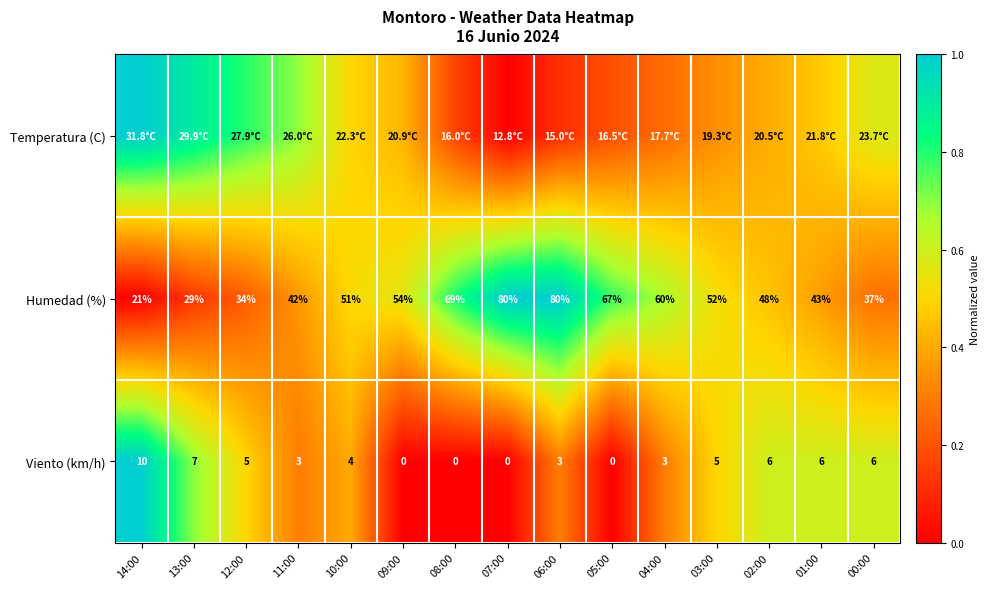

Which has a higher value, 00:00 or 03:00?

00:00